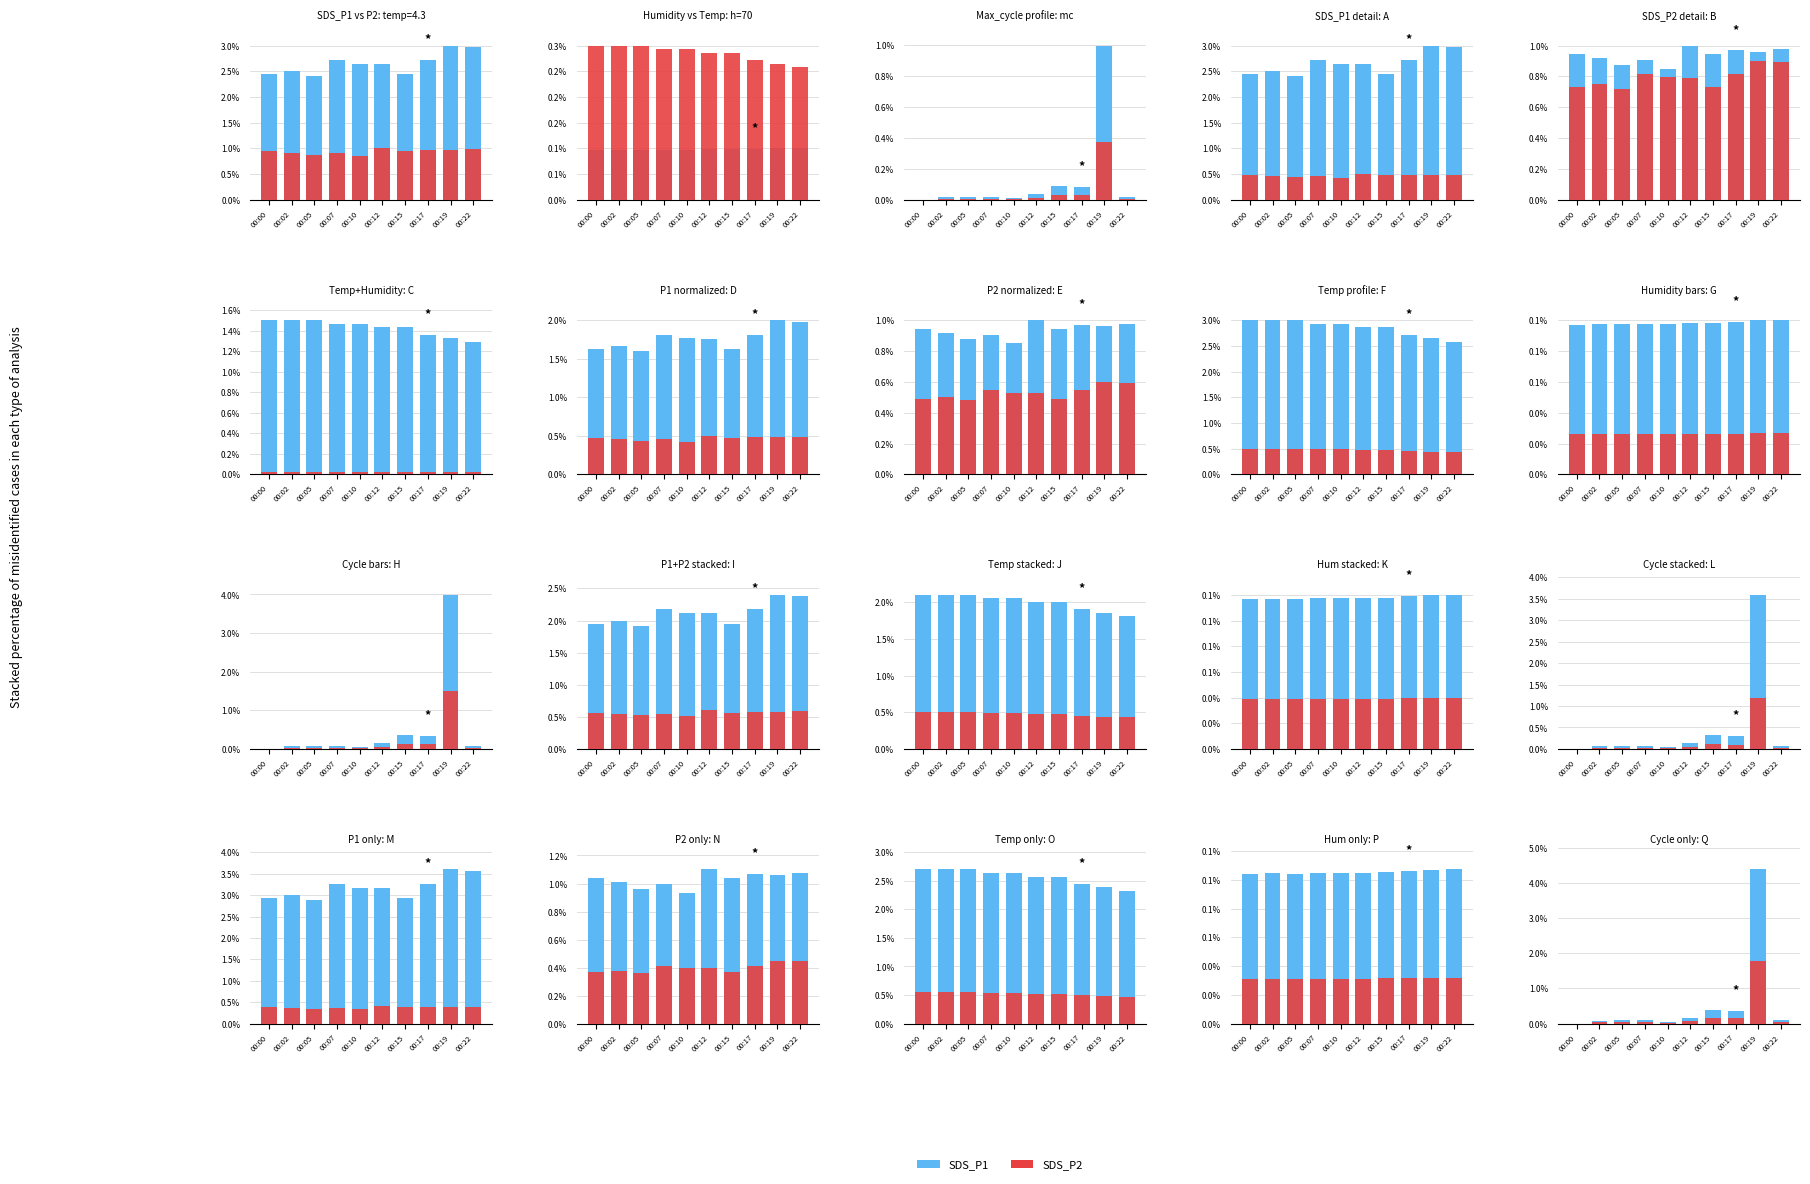

What is the greatest value displayed?

4.4